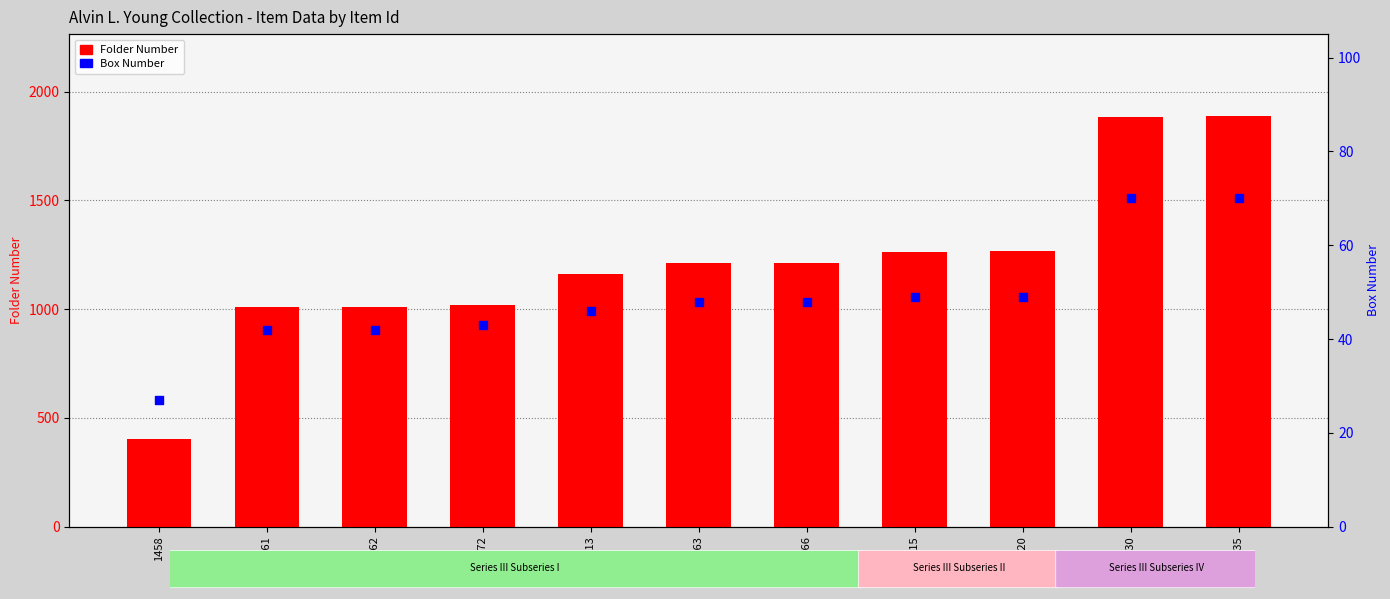

Is the value of Folder Number at 1458 greater than the value of Box Number at 2061?

Yes